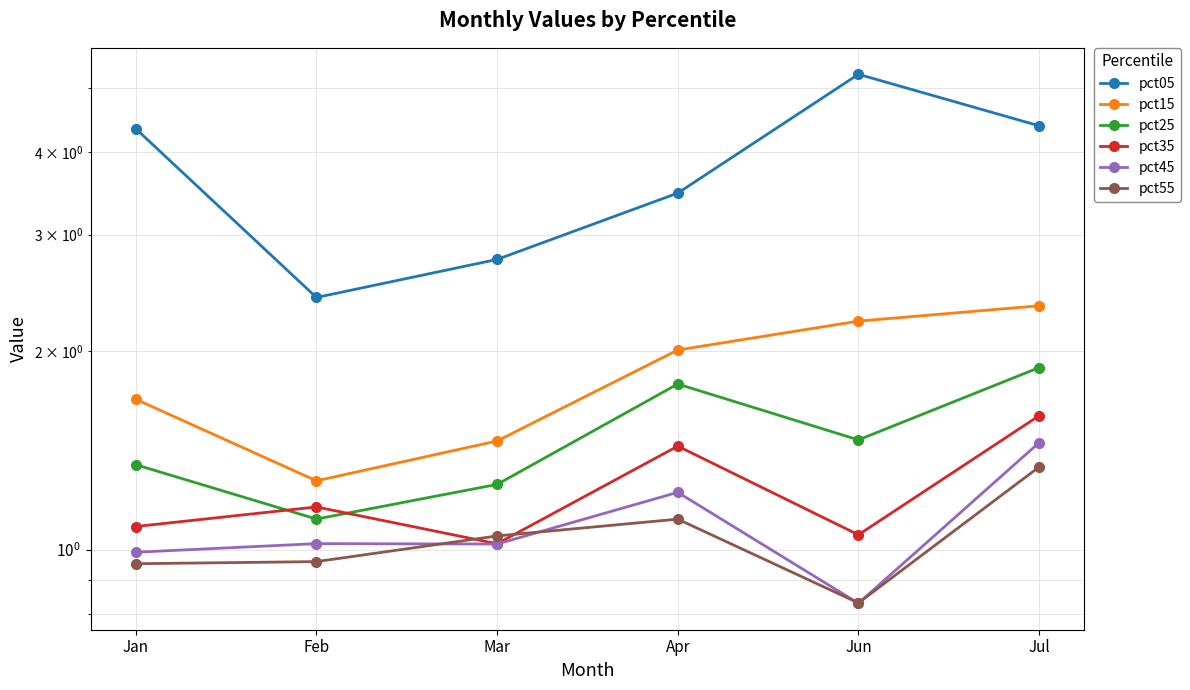

What is the difference between the maximum and minimum values in the pct15 series?

1.1